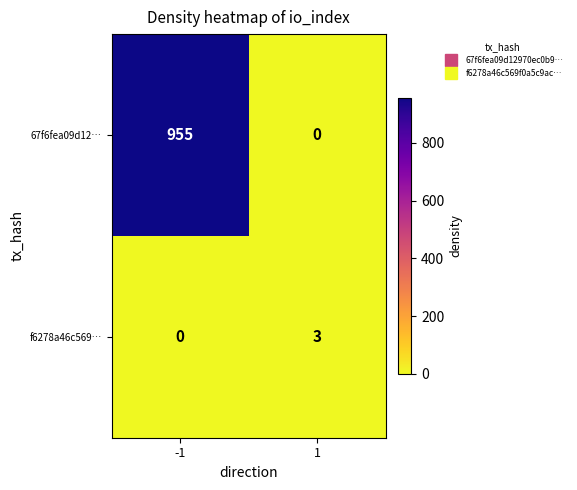

How many values in the f6278a46c569… series are below 3?

1